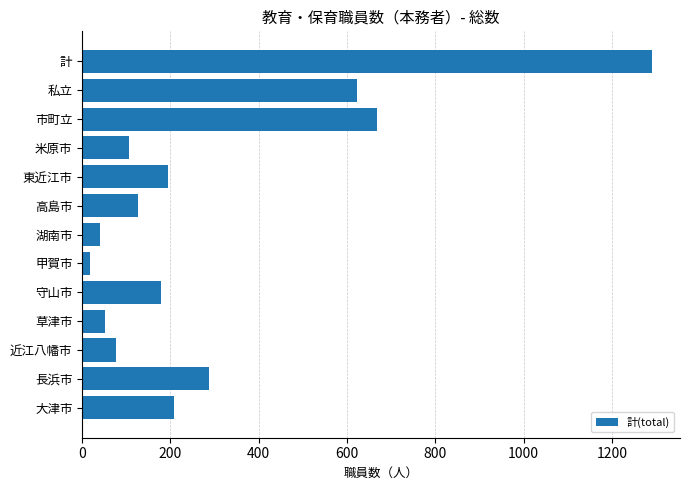

What is the greatest value displayed?

1290